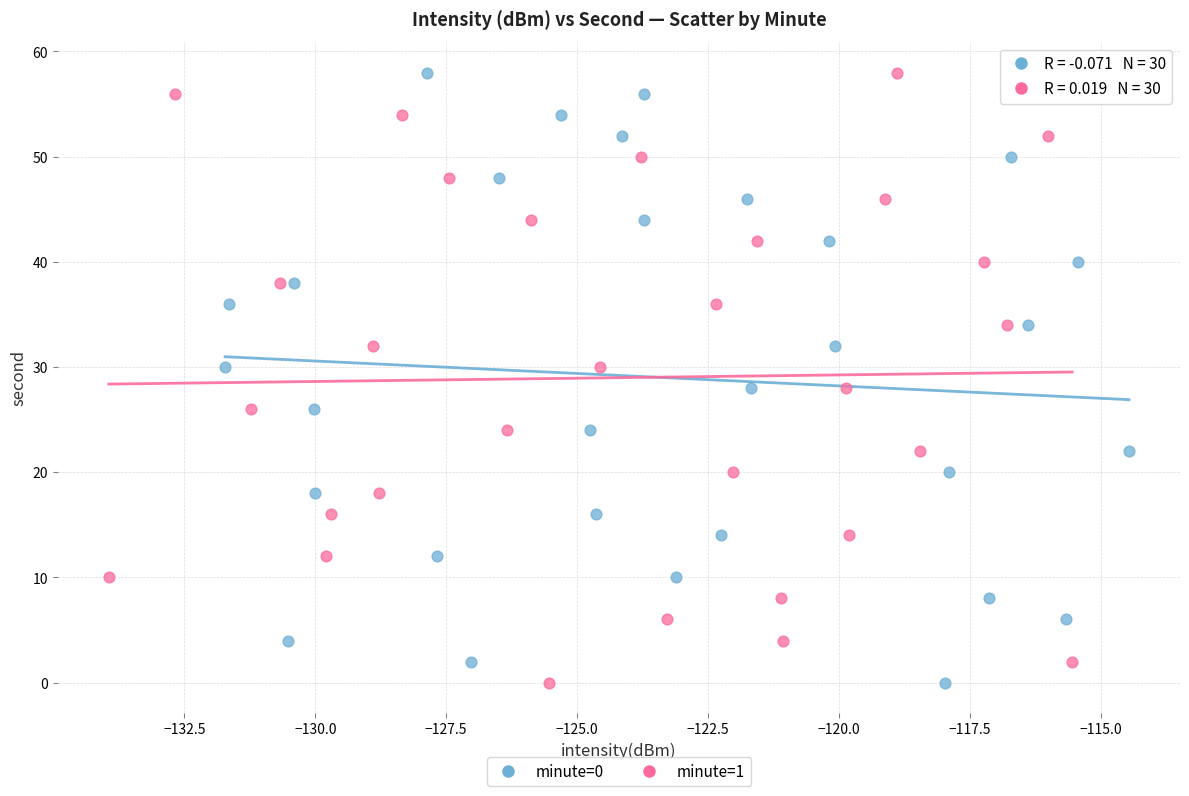

What are all the series names shown in the legend?

minute=0, minute=1